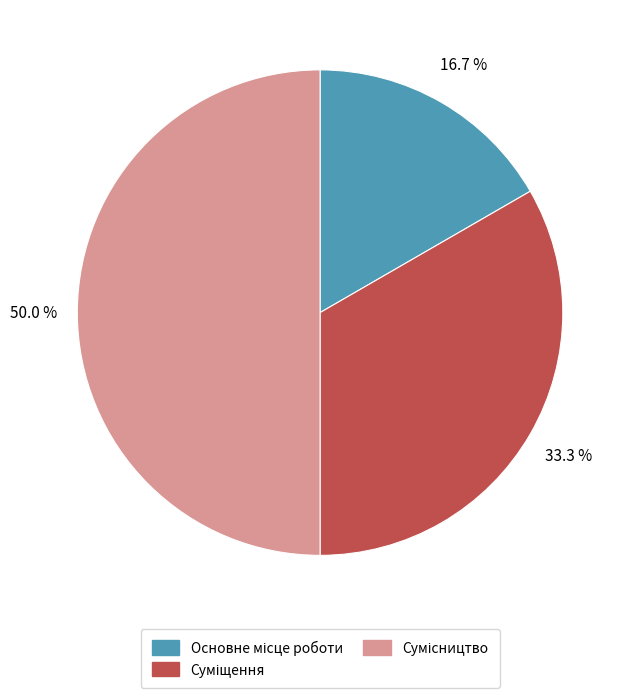

How many slices are in this pie chart?

3